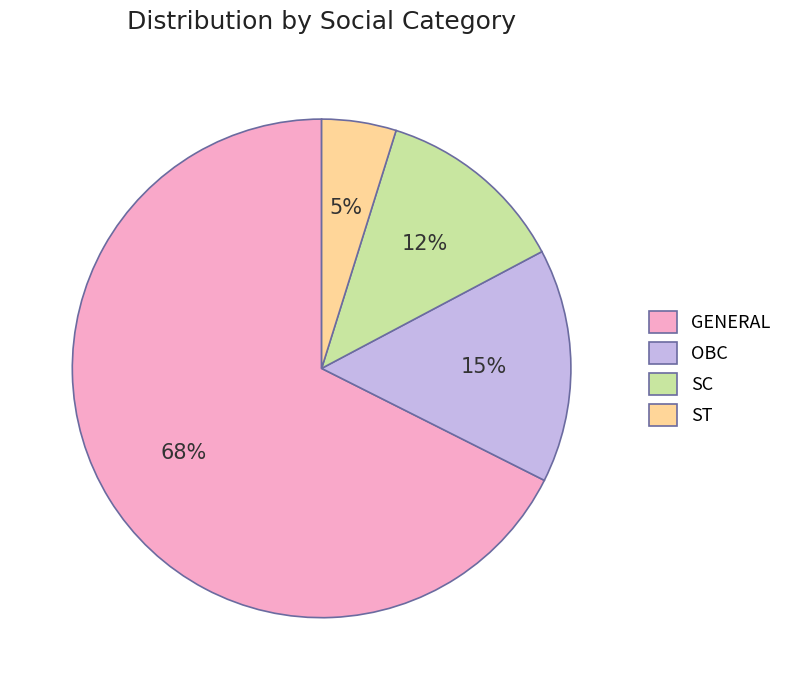

To the nearest percent, what is the combined percentage of OBC and ST?

20%